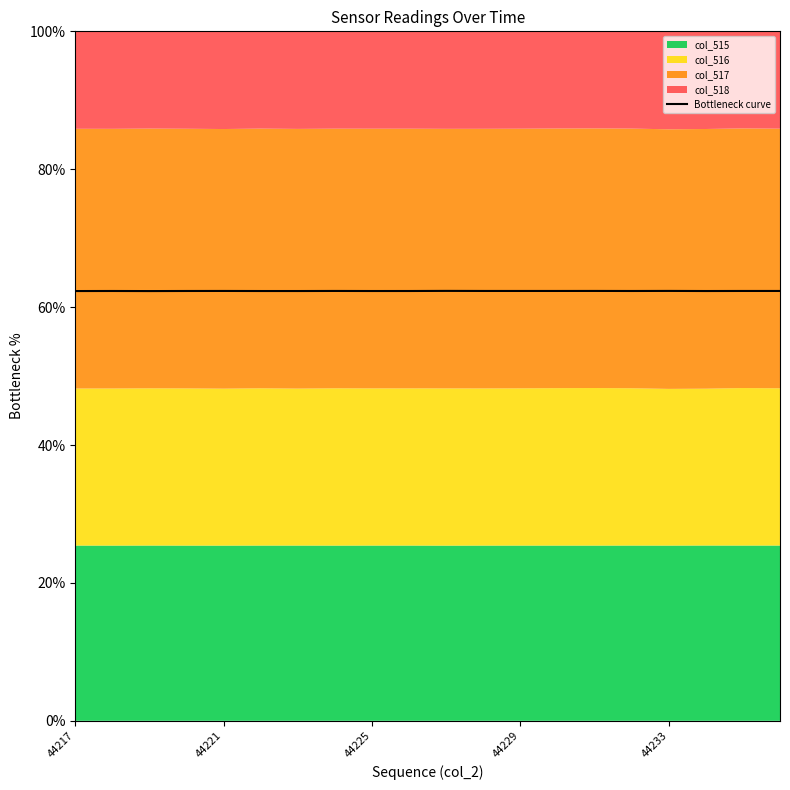

True or false: Bottleneck curve has a value of 34.6 at 44217.

False